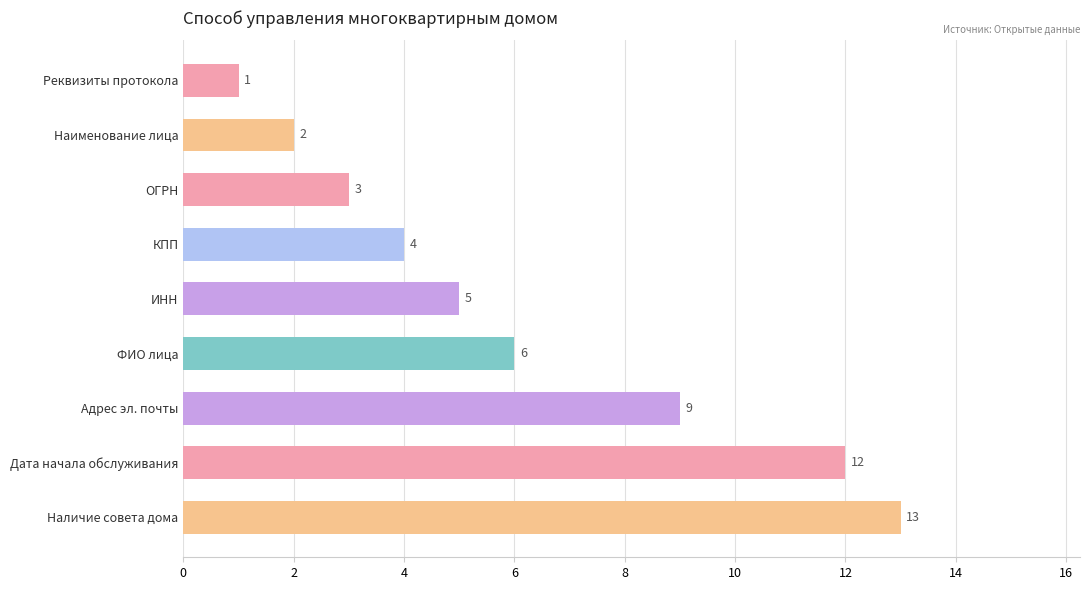

What is the smallest value displayed?

1